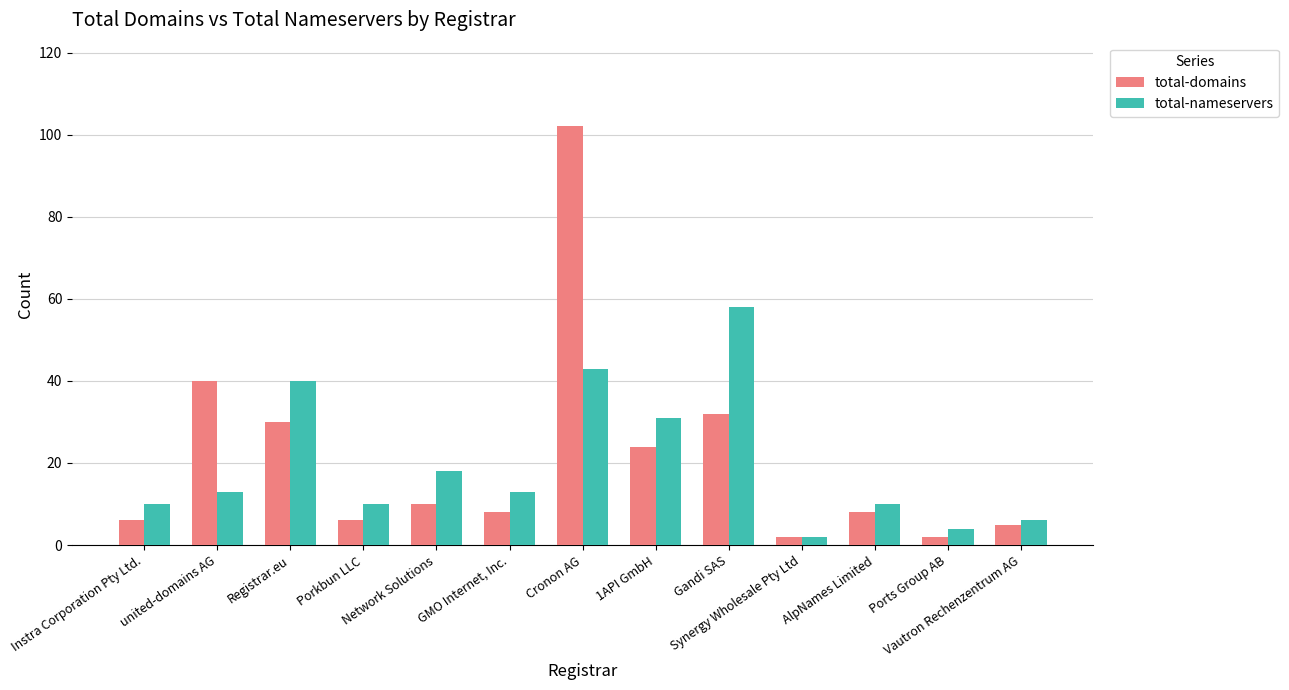

What position from the right is AlpNames Limited?

3